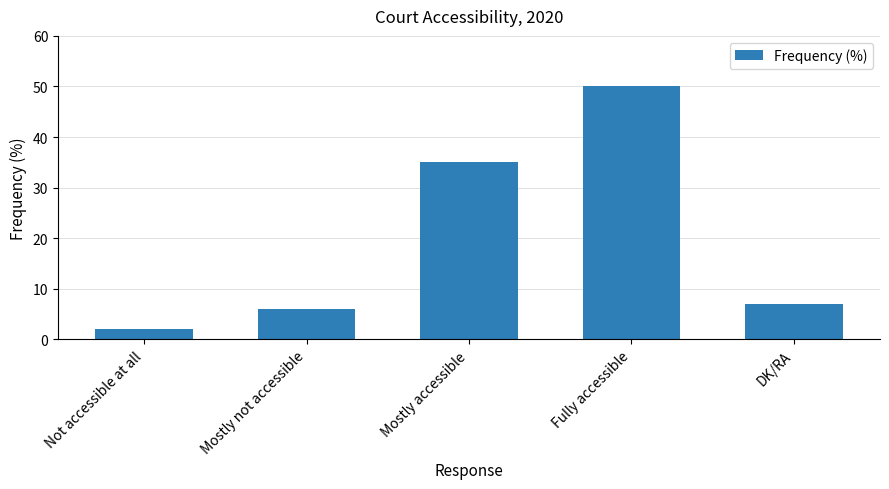

How many values are below 7?

2